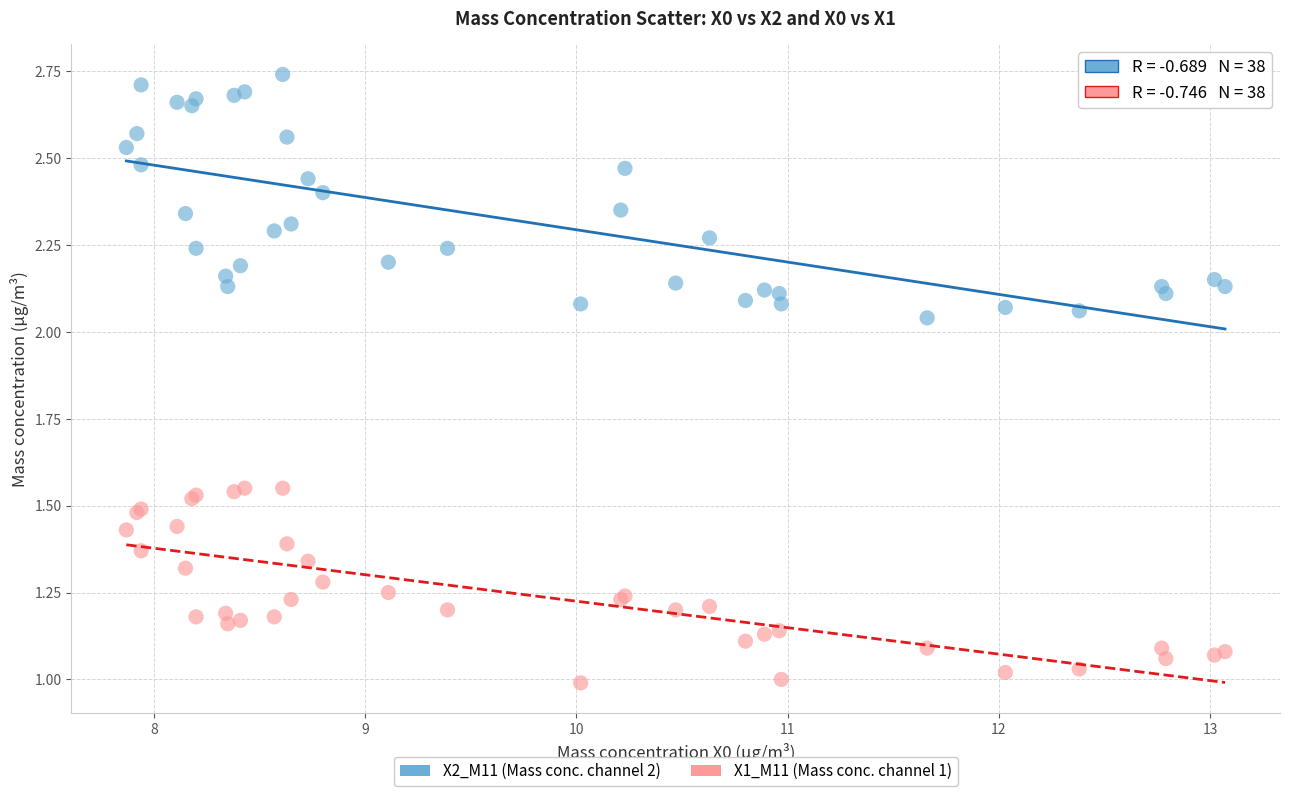

Which series reaches the maximum Y coordinate?

X2_M11 (Mass conc. channel 2)